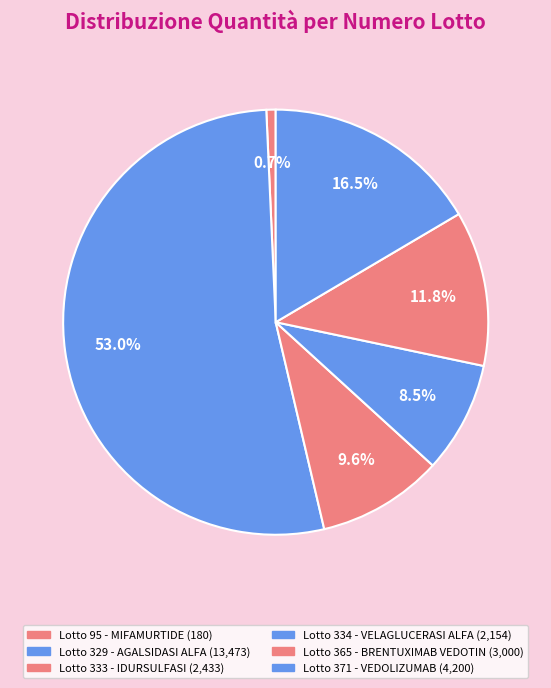

The Lotto 371 - VEDOLIZUMAB slice represents 17% of the pie. True or false?

True